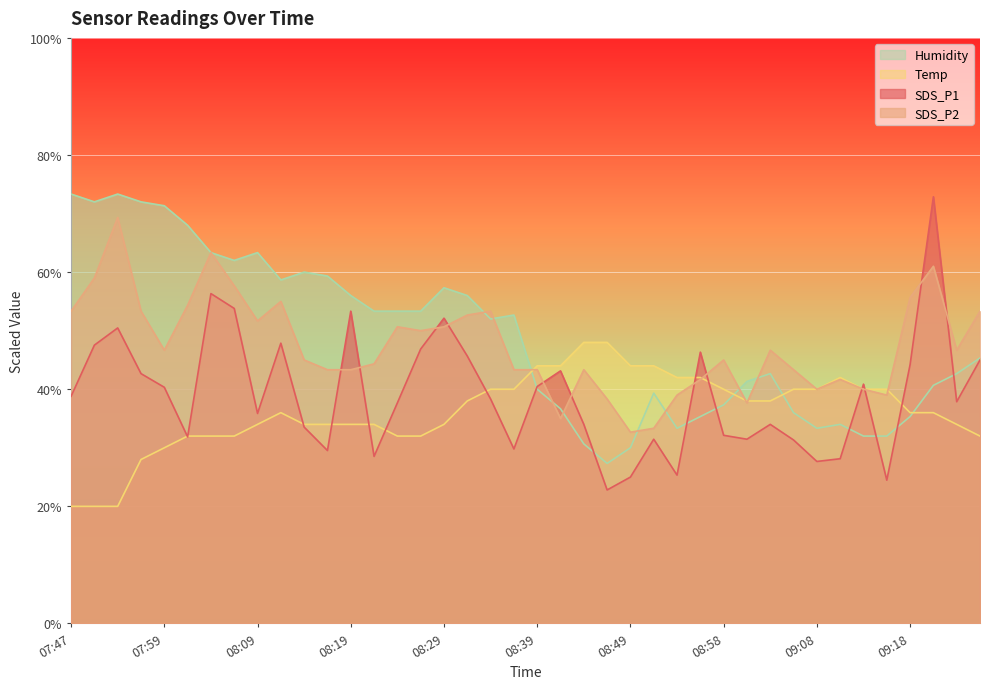

Which series has the largest range (max minus min)?

SDS_P1